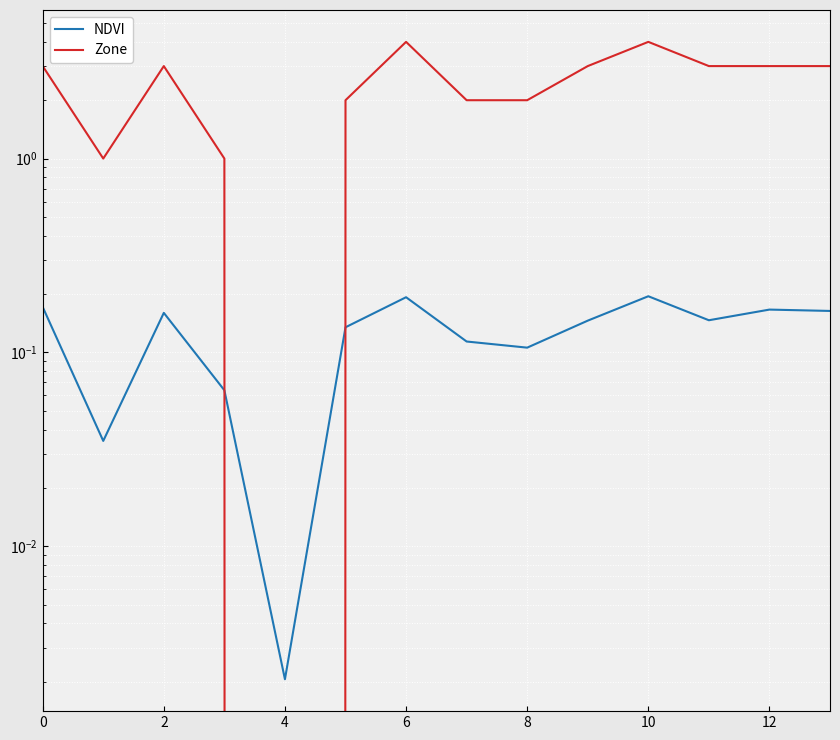

How many interior local valleys does the Zone series have?

2